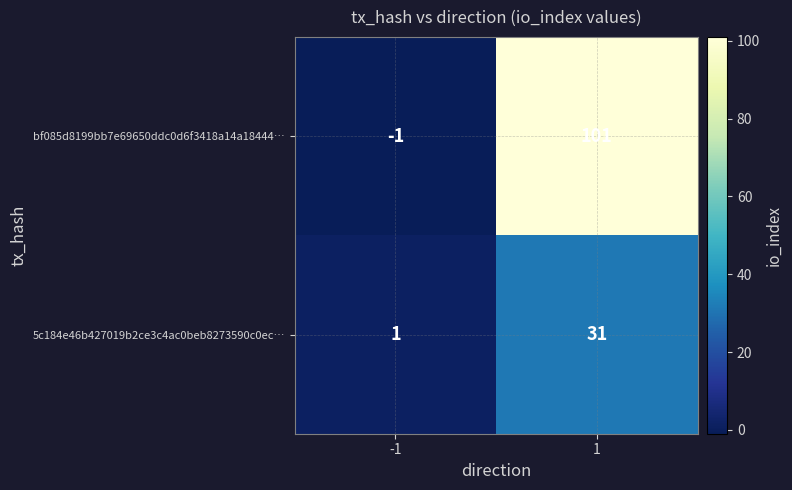

Reading left to right, list all the values displayed in this chart.

bf085d8199bb7e69650ddc0d6f3418a14a18444…: -1	101
5c184e46b427019b2ce3c4ac0beb8273590c0ec…: 1	31